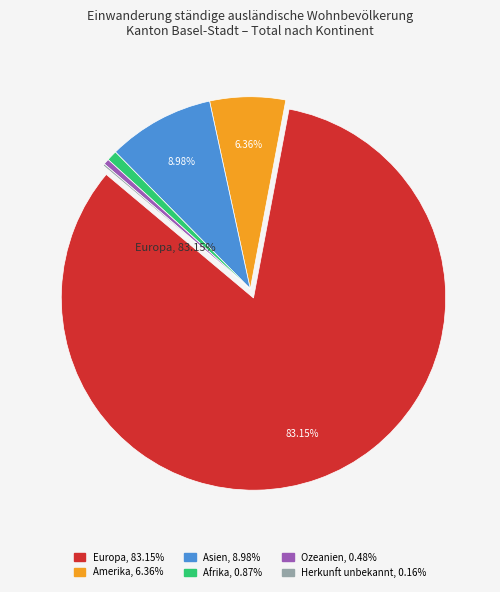

Is there any slice that represents more than half of the pie?

Yes